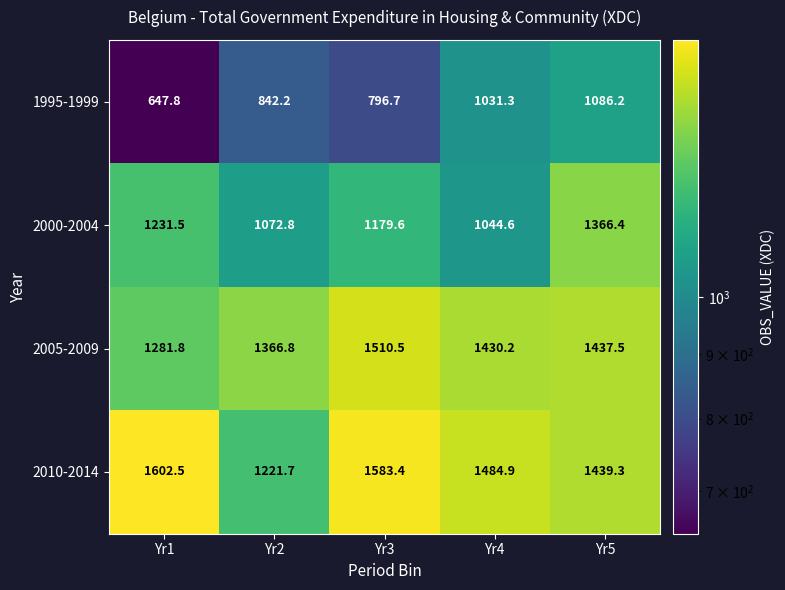

Reading left to right, what are all the values shown in this chart?

1995-1999: 647.8	842.2	796.7	1031.3	1086.2
2000-2004: 1231.5	1072.8	1179.6	1044.6	1366.4
2005-2009: 1281.8	1366.8	1510.5	1430.2	1437.5
2010-2014: 1602.5	1221.7	1583.4	1484.9	1439.3